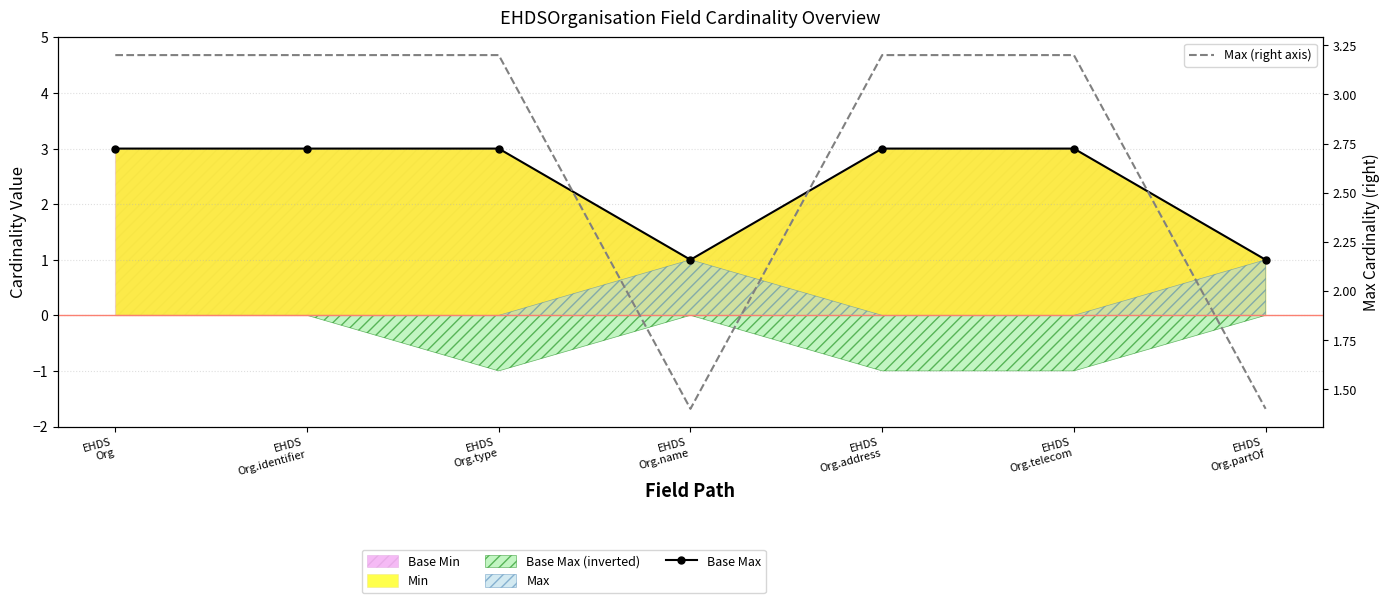

True or false: Max (right axis) and Base Max cross at least once.

False